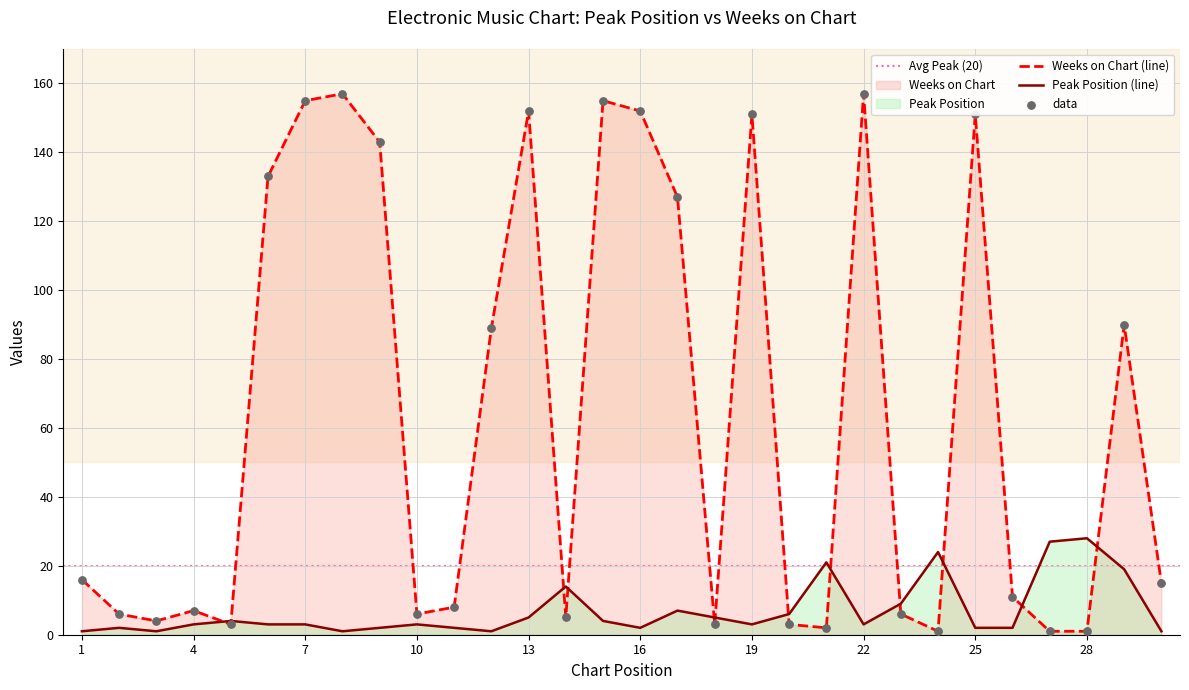

Is the value of Weeks on Chart at 28 greater than the value of Peak Position at 26?

No